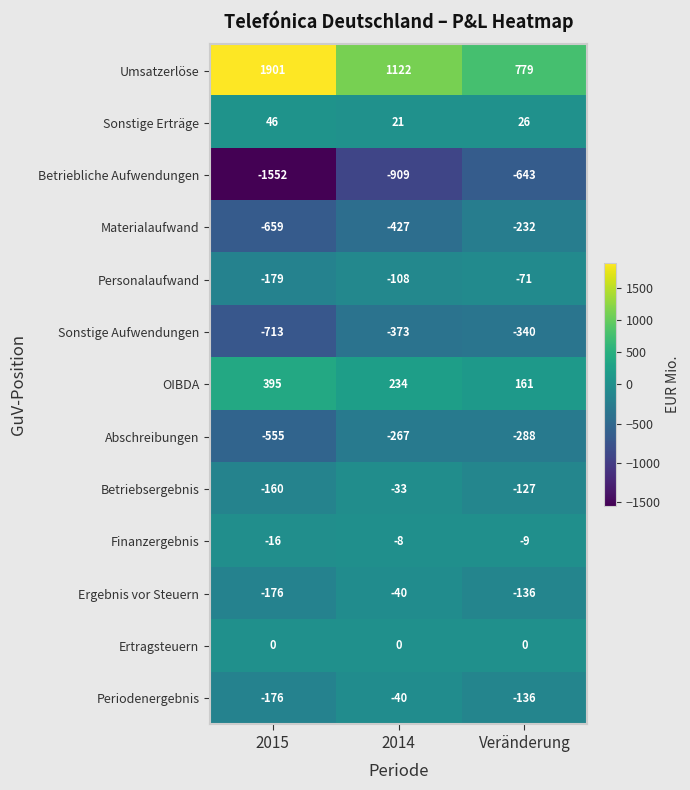

The Sonstige Erträge series shows 21 at 2014. True or false?

True